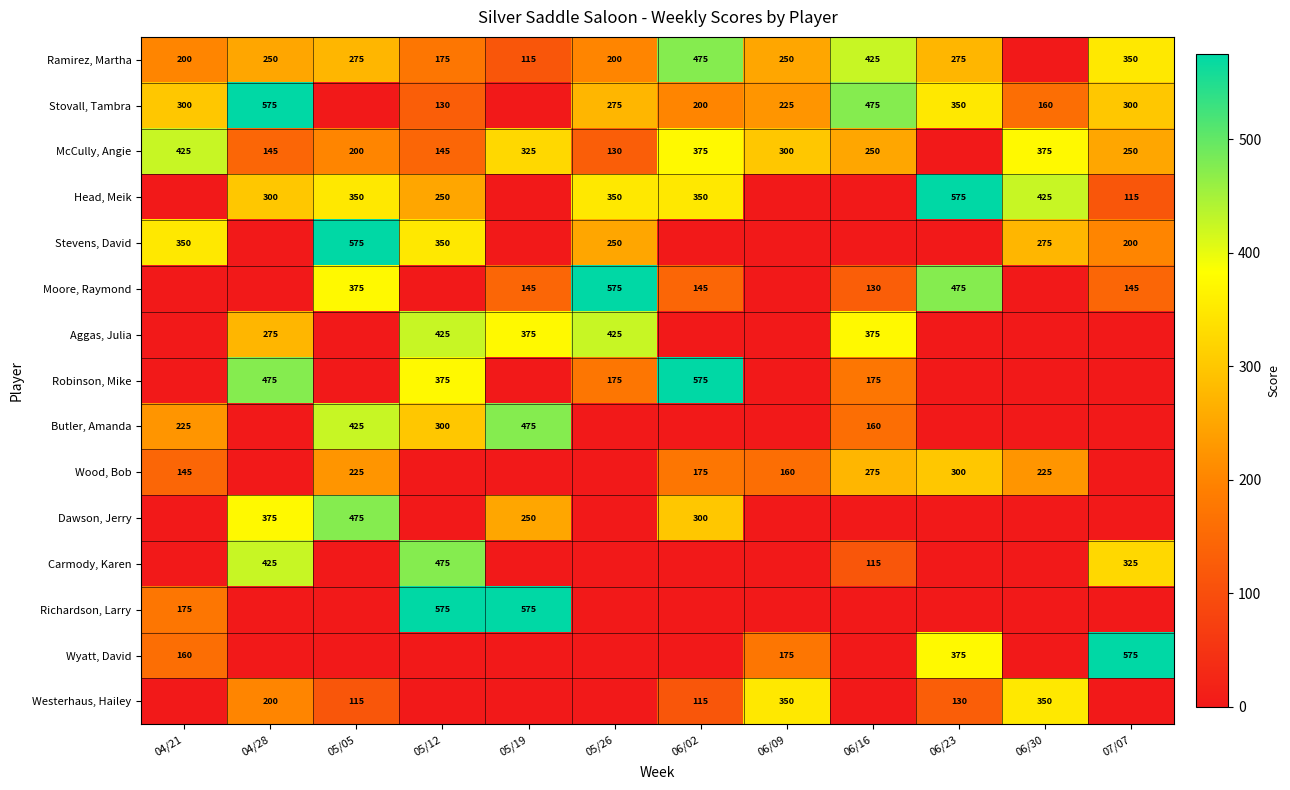

Is it true that Head, Meik equals 250 at 05/12?

True